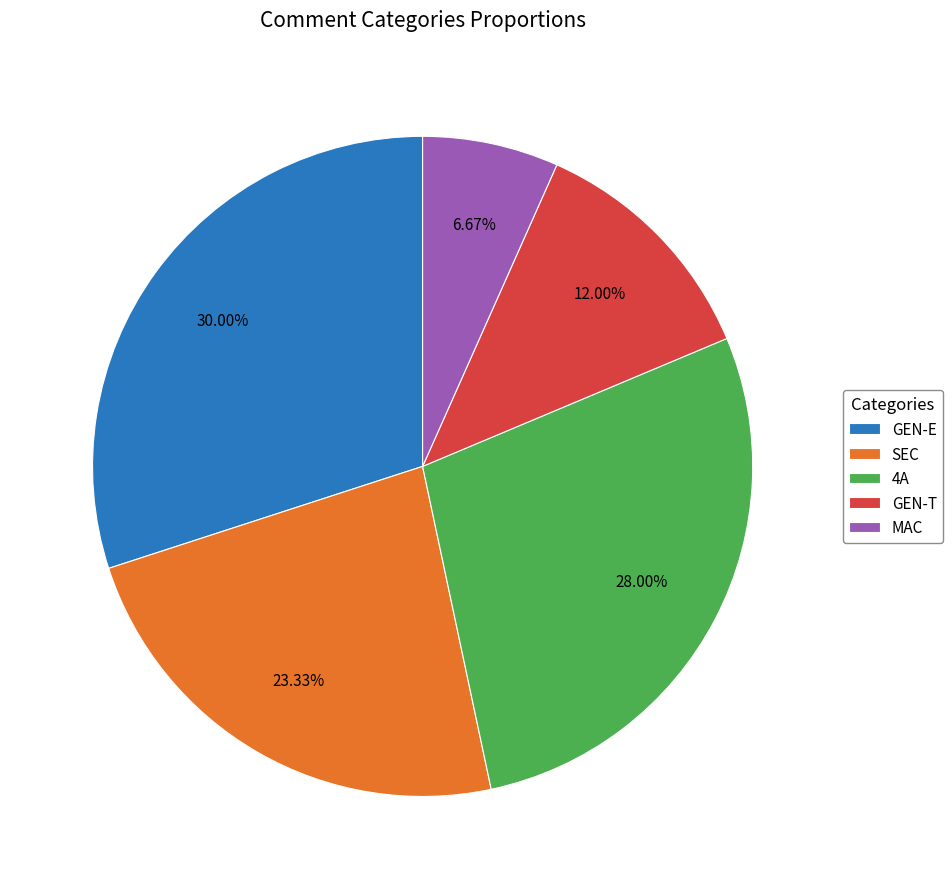

True or false: MAC accounts for 7% of the total.

True